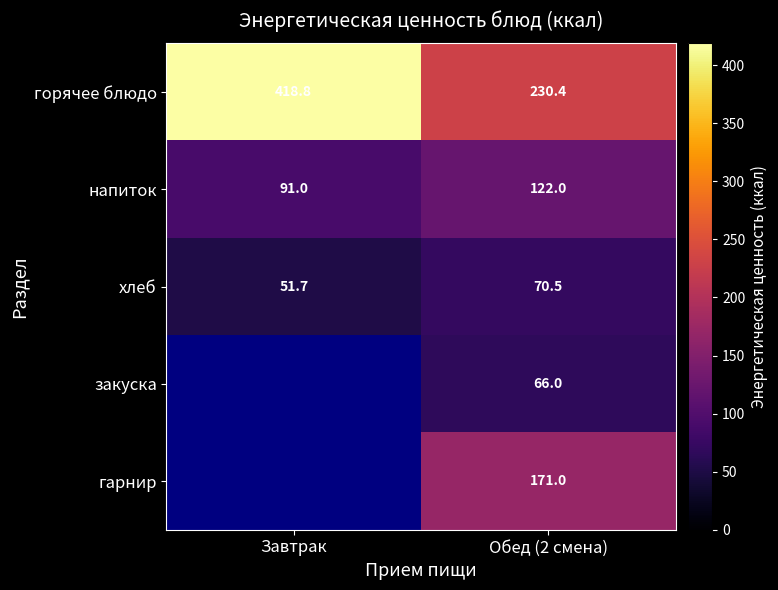

Between Завтрак and Обед (2 смена), which is larger?

Завтрак